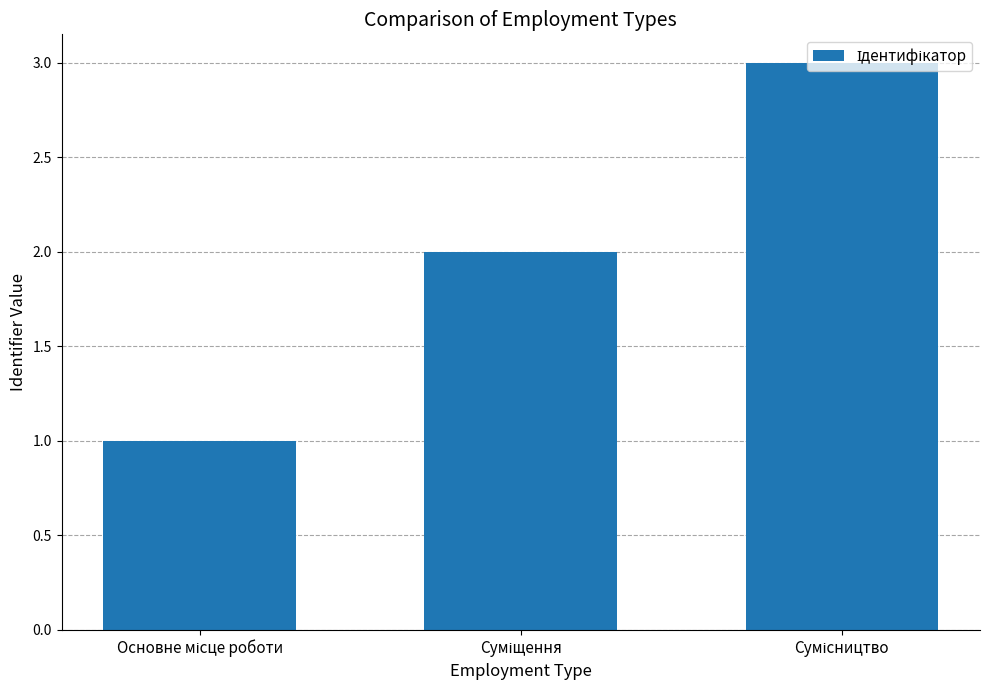

What is the greatest value displayed?

3